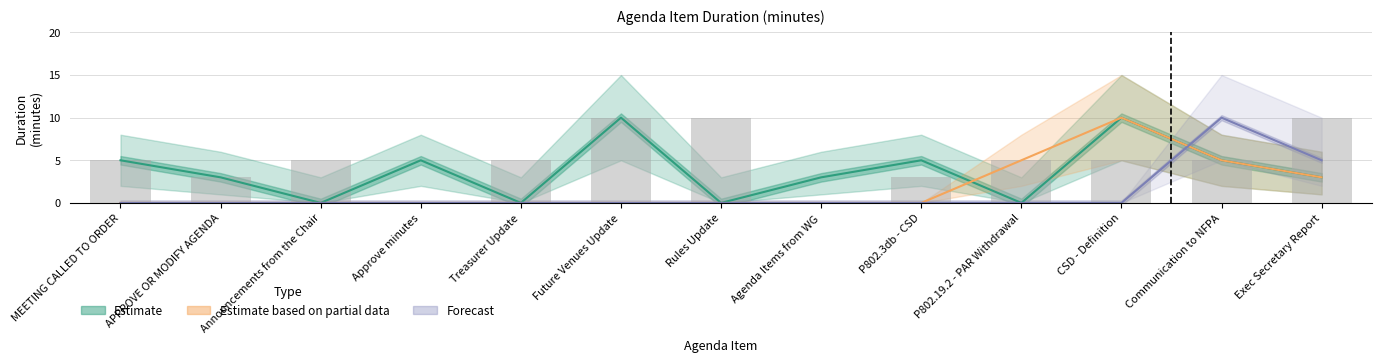

What is the sum of all Estimate based on partial data values?

23